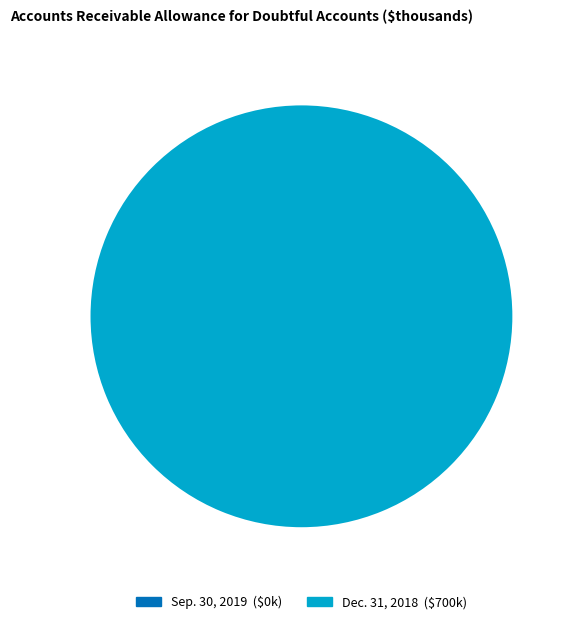

Do Sep. 30, 2019 and Dec. 31, 2018 together represent more than half of the pie?

Yes